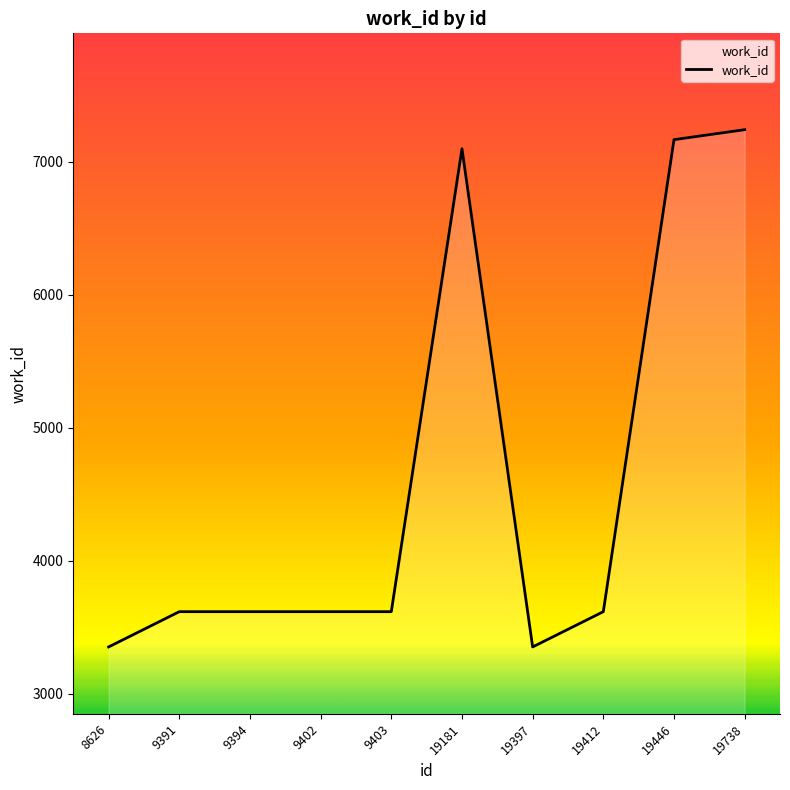

Reading left to right, extract all data points from this chart.

8626=3353	9391=3618	9394=3618	9402=3618	9403=3618	19181=7097	19397=3353	19412=3618	19446=7165	19738=7240